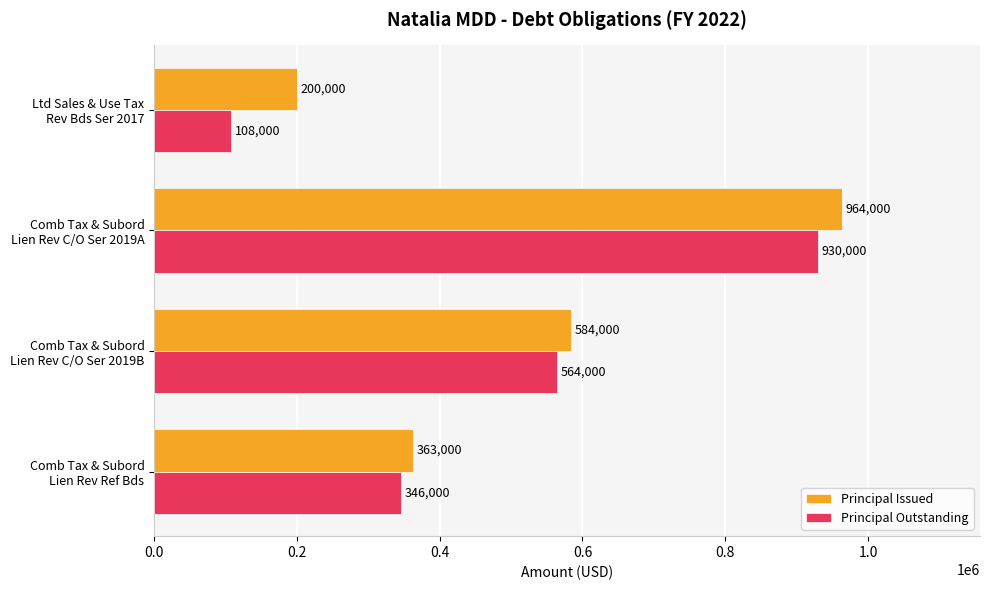

How many series are shown in this chart?

2